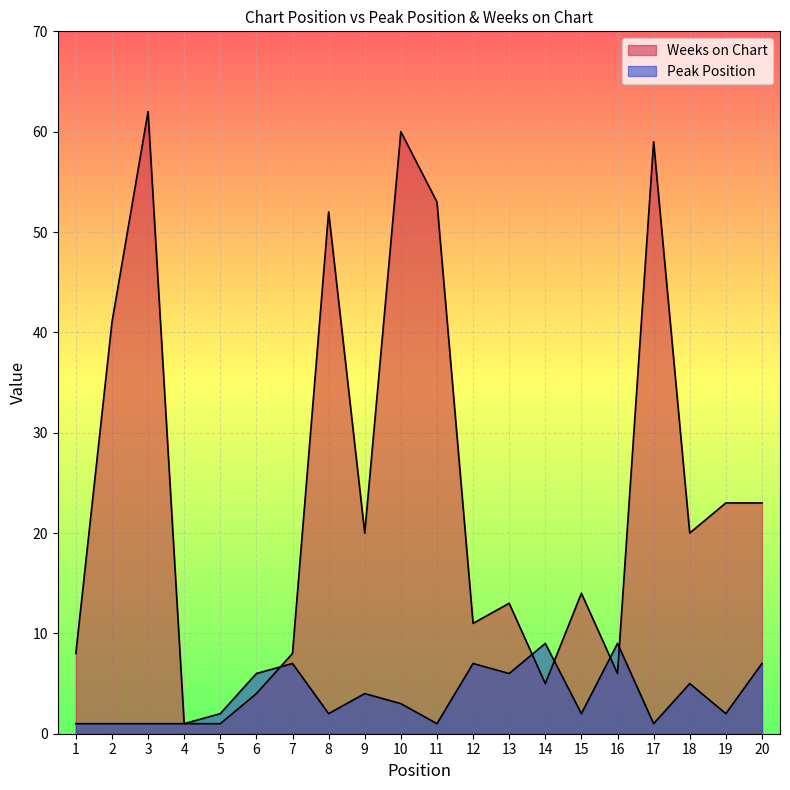

What is the difference between the maximum and second lowest values in the Weeks on Chart series?

61